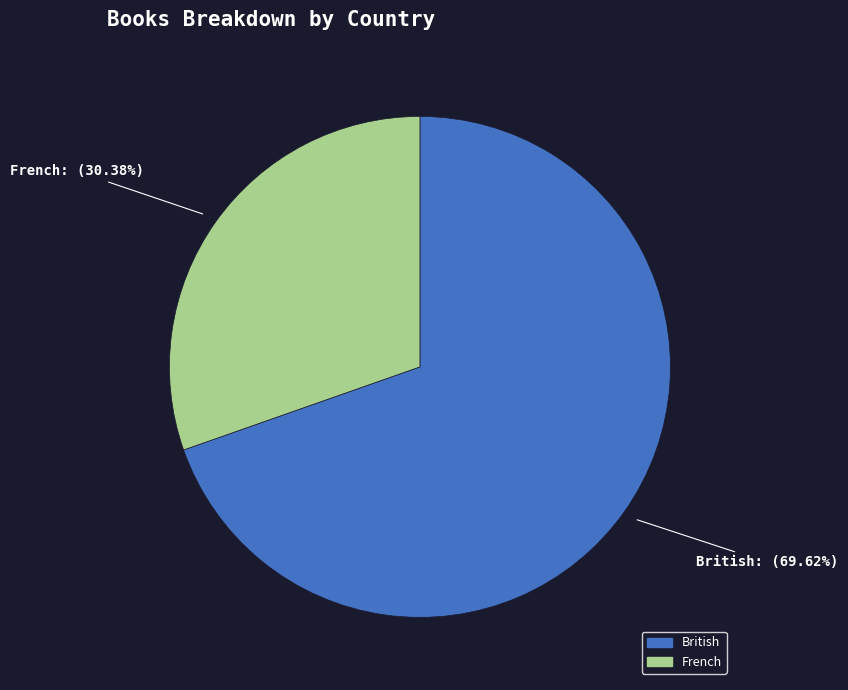

Which category has the biggest portion of the pie?

British